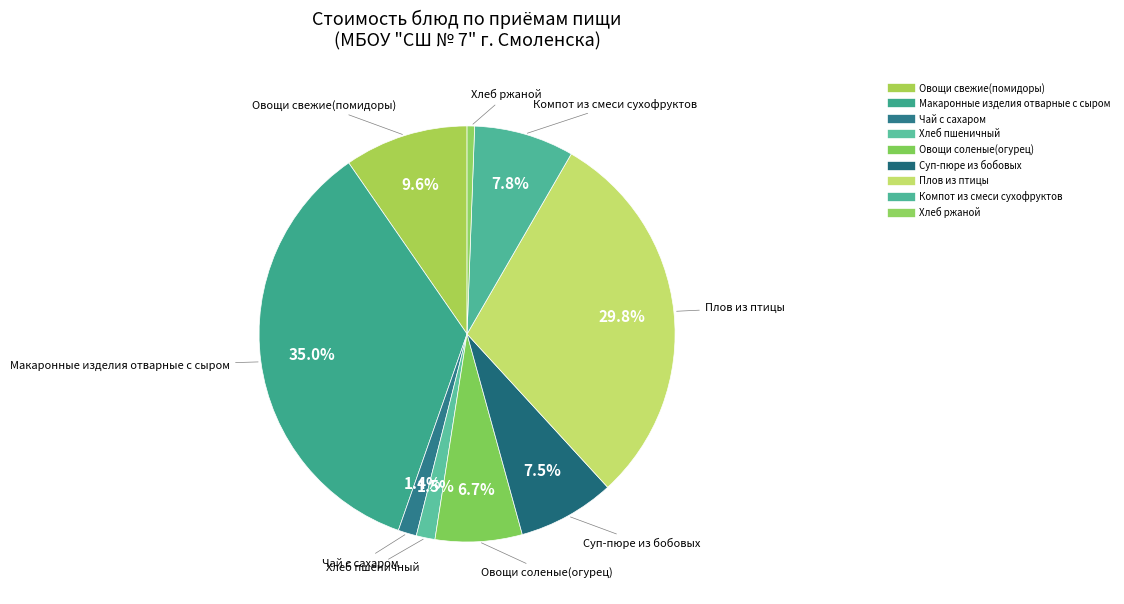

The Плов из птицы slice represents 30% of the pie. True or false?

True